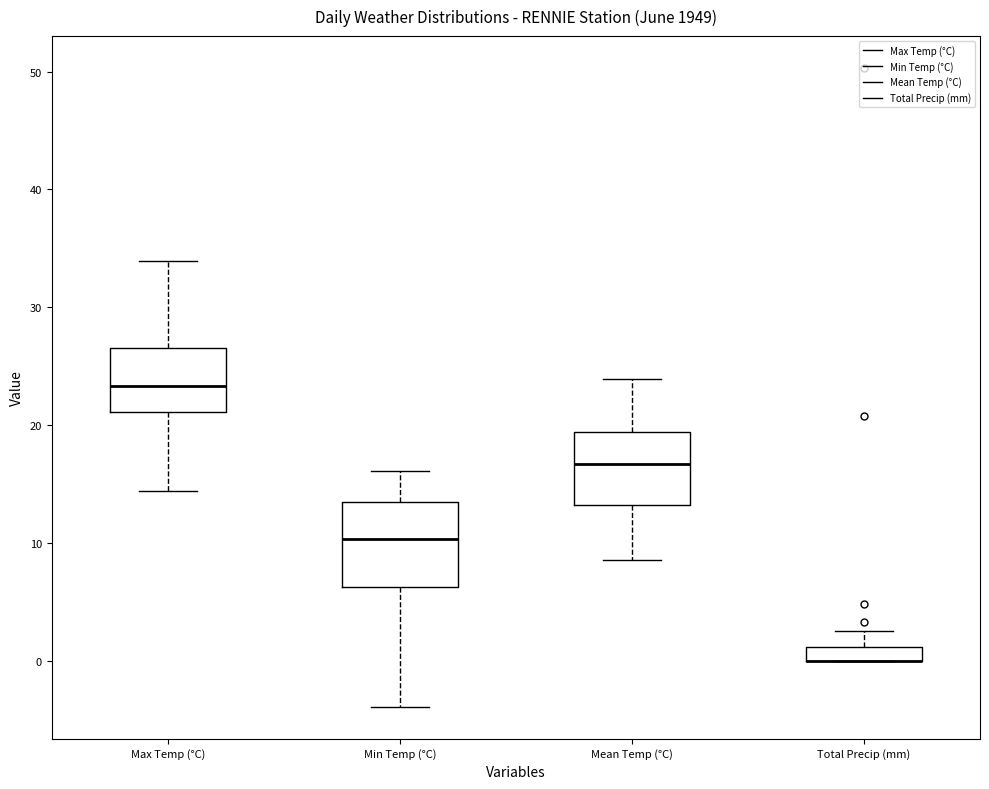

Comparing the boxes themselves (not the whiskers), which one is the tallest?

Min Temp (°C)